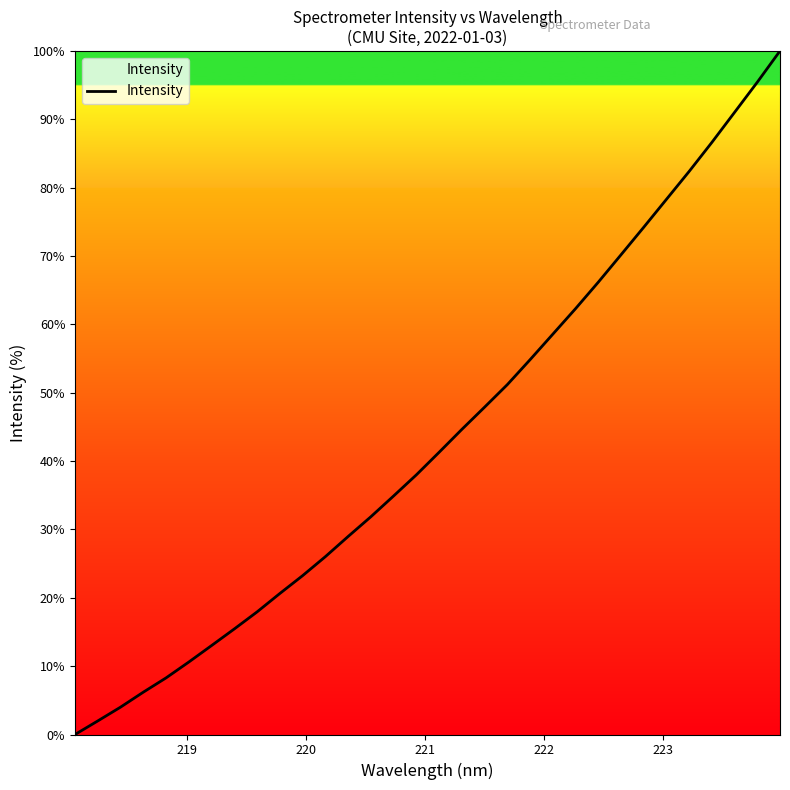

What is the greatest value displayed?

100.0